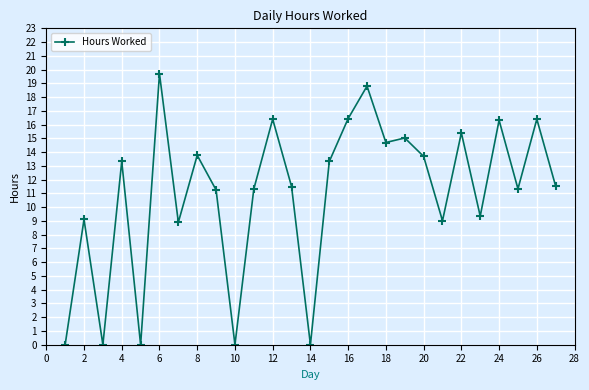

What is the average value?

11.0